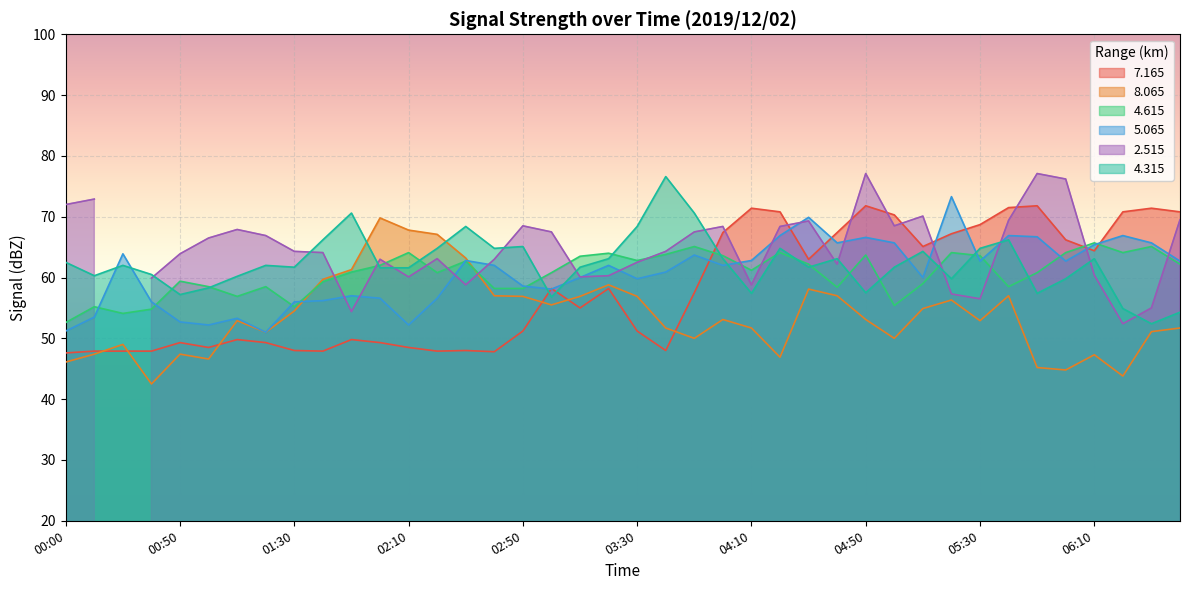

What value does the 4.615 series have at 02:10?

64.1